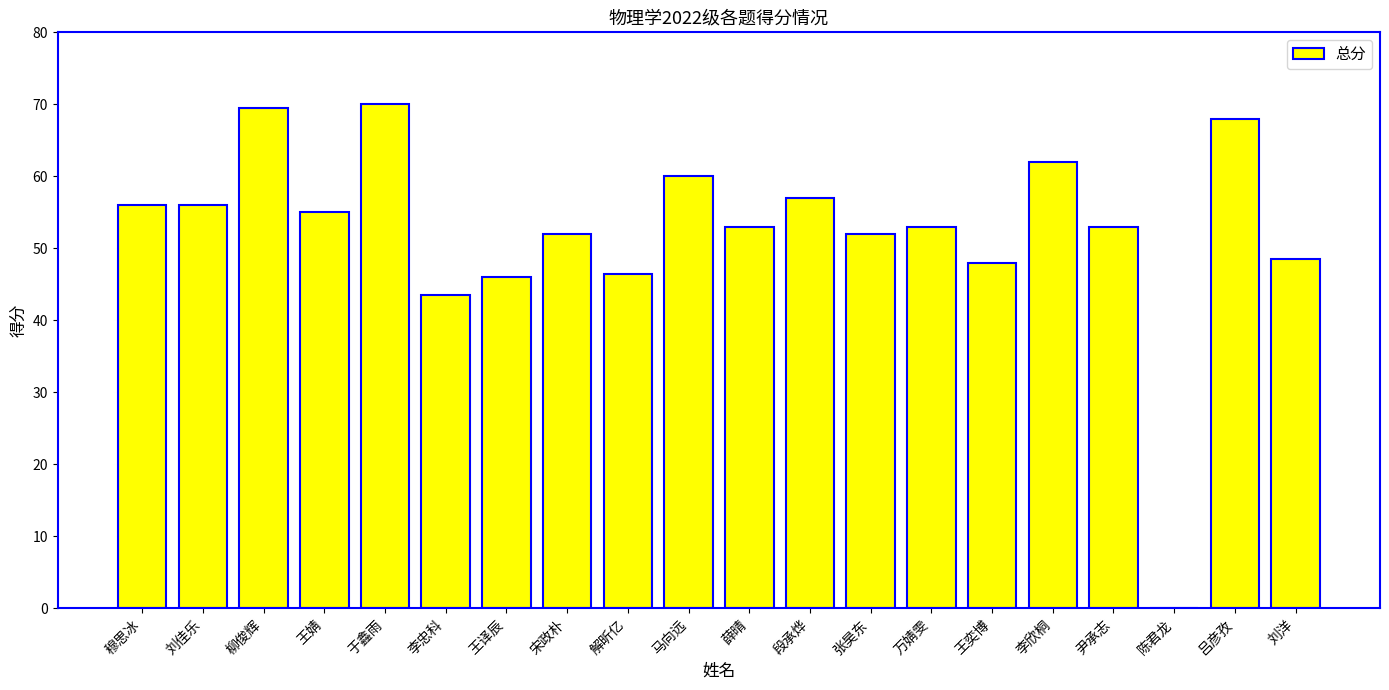

Is it true that the value at 李欣桐 is 62.0?

True